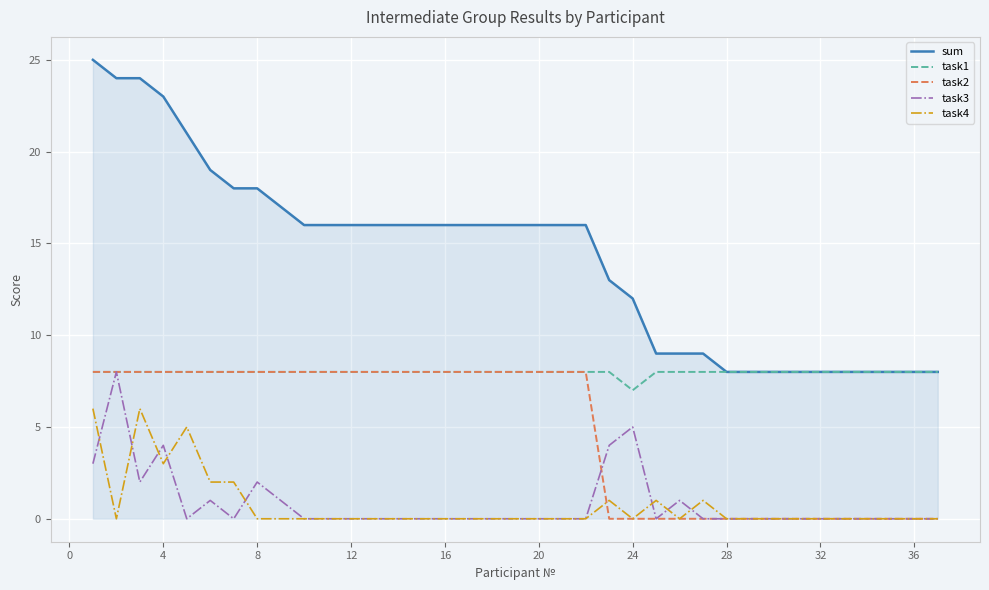

What is the greatest value displayed?

25